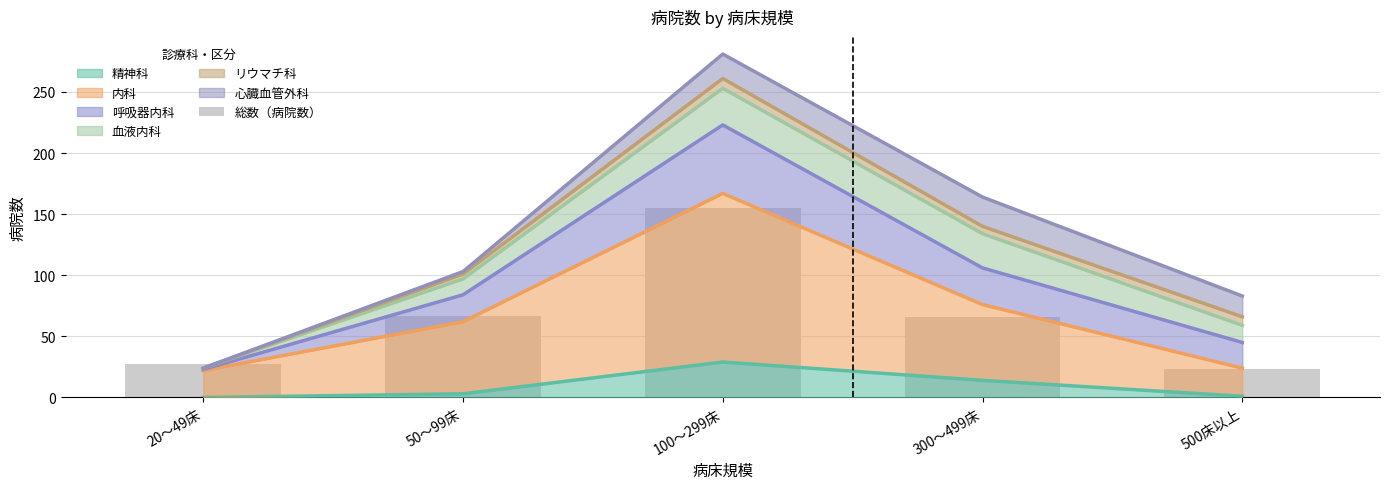

Is it true that 精神科 equals 24 at 300～499床?

False